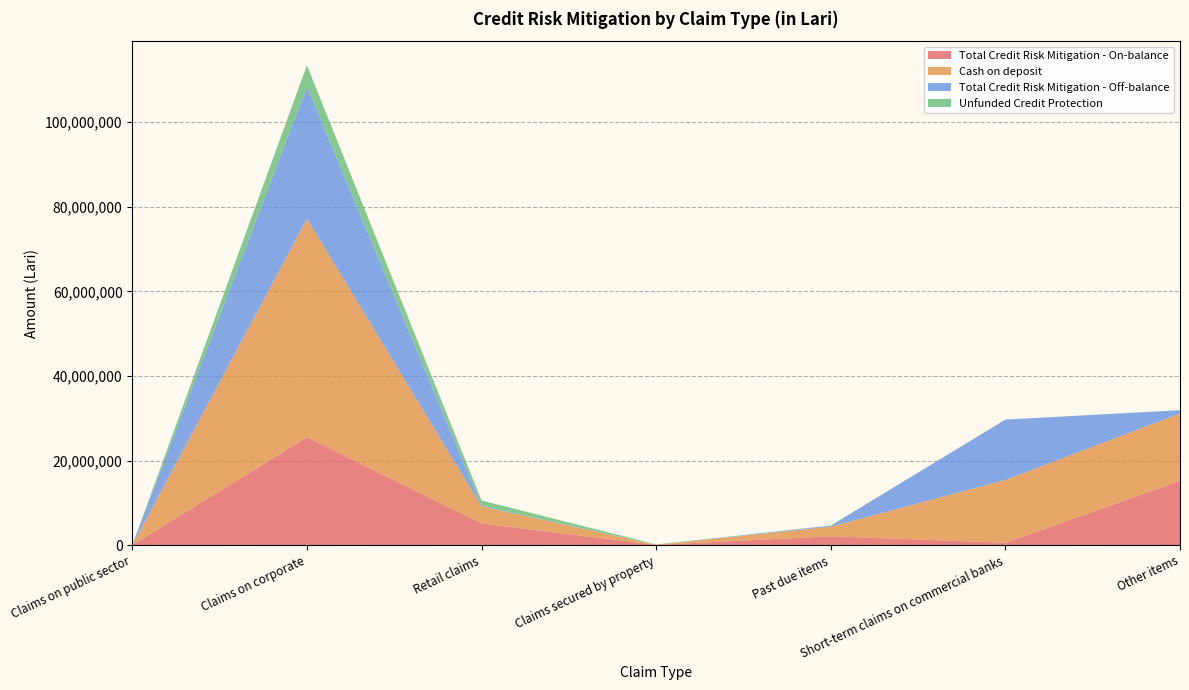

Reading left to right, list all the values displayed in this chart.

Total Credit Risk Mitigation - On-balance: 20.0	25535701.7	5123801.8	86549.6	2103867.0	579336.2	15222579.4
Cash on deposit: 20.0	51644862.0	4052966.2	0.0	2268291.9	14844031.7	15915509.4
Total Credit Risk Mitigation - Off-balance: 0.0	31199021.6	158029.6	0.0	218172.2	14264695.5	745337.6
Unfunded Credit Protection: 0.0	5089861.3	1228865.1	86549.6	53747.2	0.0	52407.5